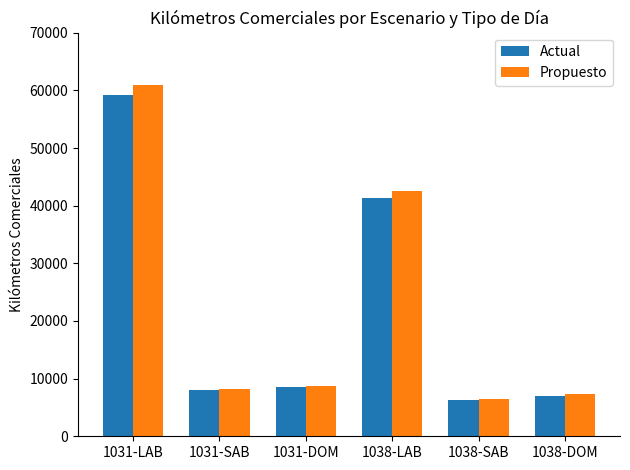

At how many categories does at least one series exceed 55727?

1